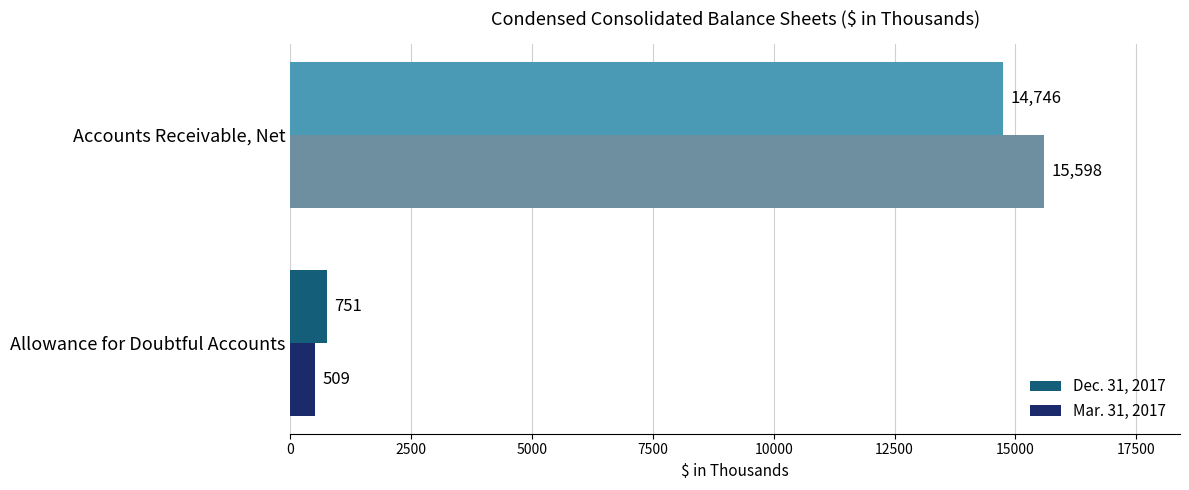

Which series changed the most between Allowance for Doubtful Accounts and Accounts Receivable, Net?

Mar. 31, 2017